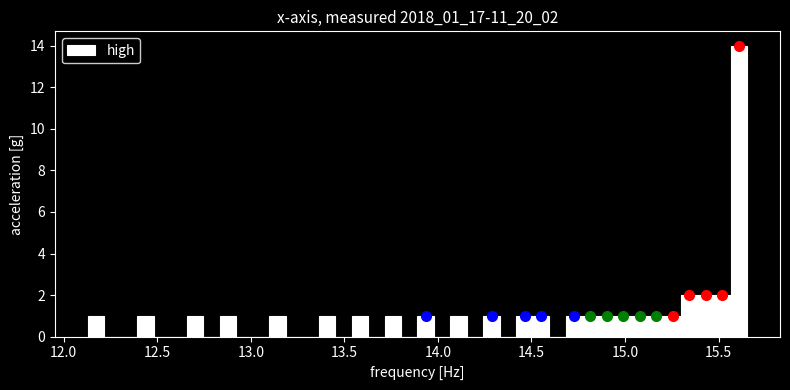

Around what value on the x-axis is the tallest bar? Give the approximate position of its centre, as read against the axis.

15.60